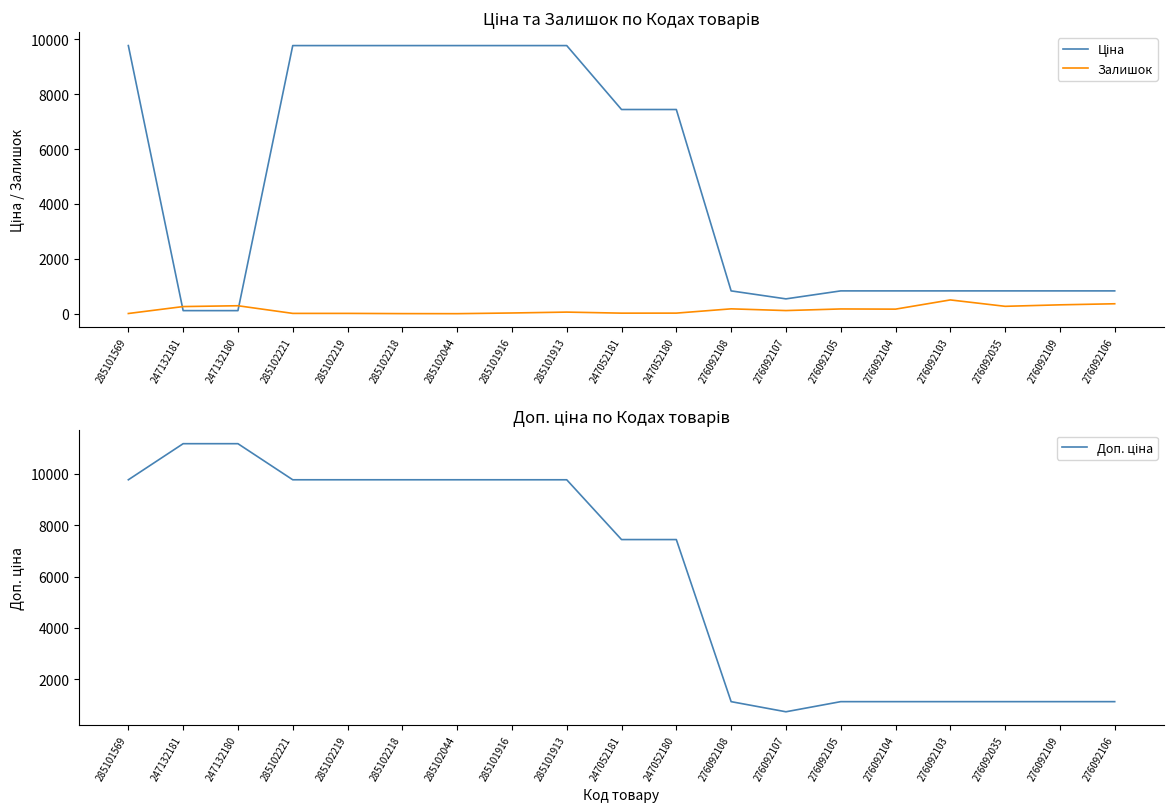

In Ціна, how many points are lower than both neighbors (excluding endpoints)?

1